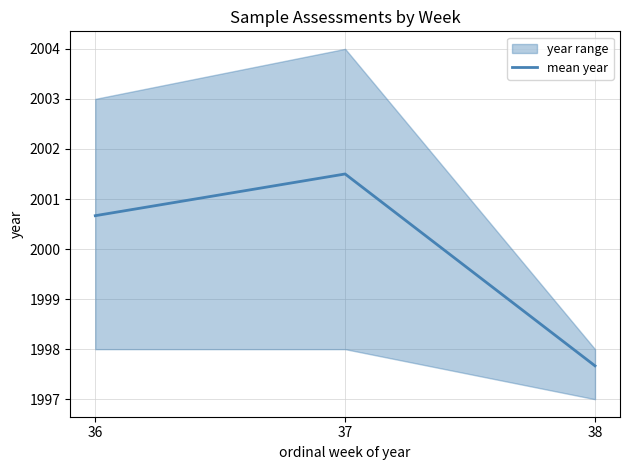

Read the value at 38.

1997.7